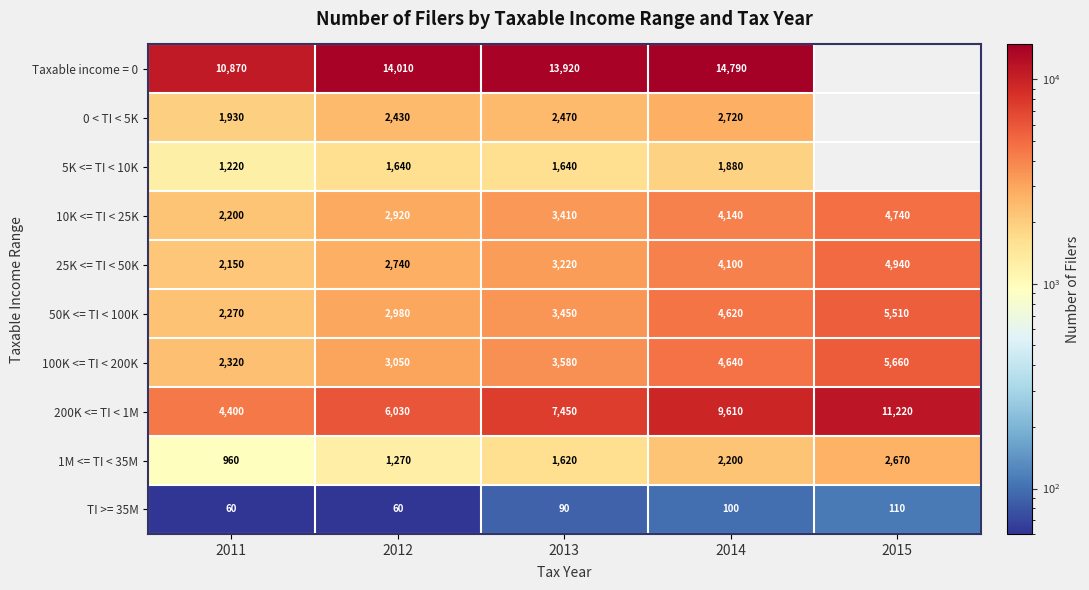

At 2012, list the series in order from smallest to largest.

TI >= 35M, 1M <= TI < 35M, 5K <= TI < 10K, 0 < TI < 5K, 25K <= TI < 50K, 10K <= TI < 25K, 50K <= TI < 100K, 100K <= TI < 200K, 200K <= TI < 1M, Taxable income = 0